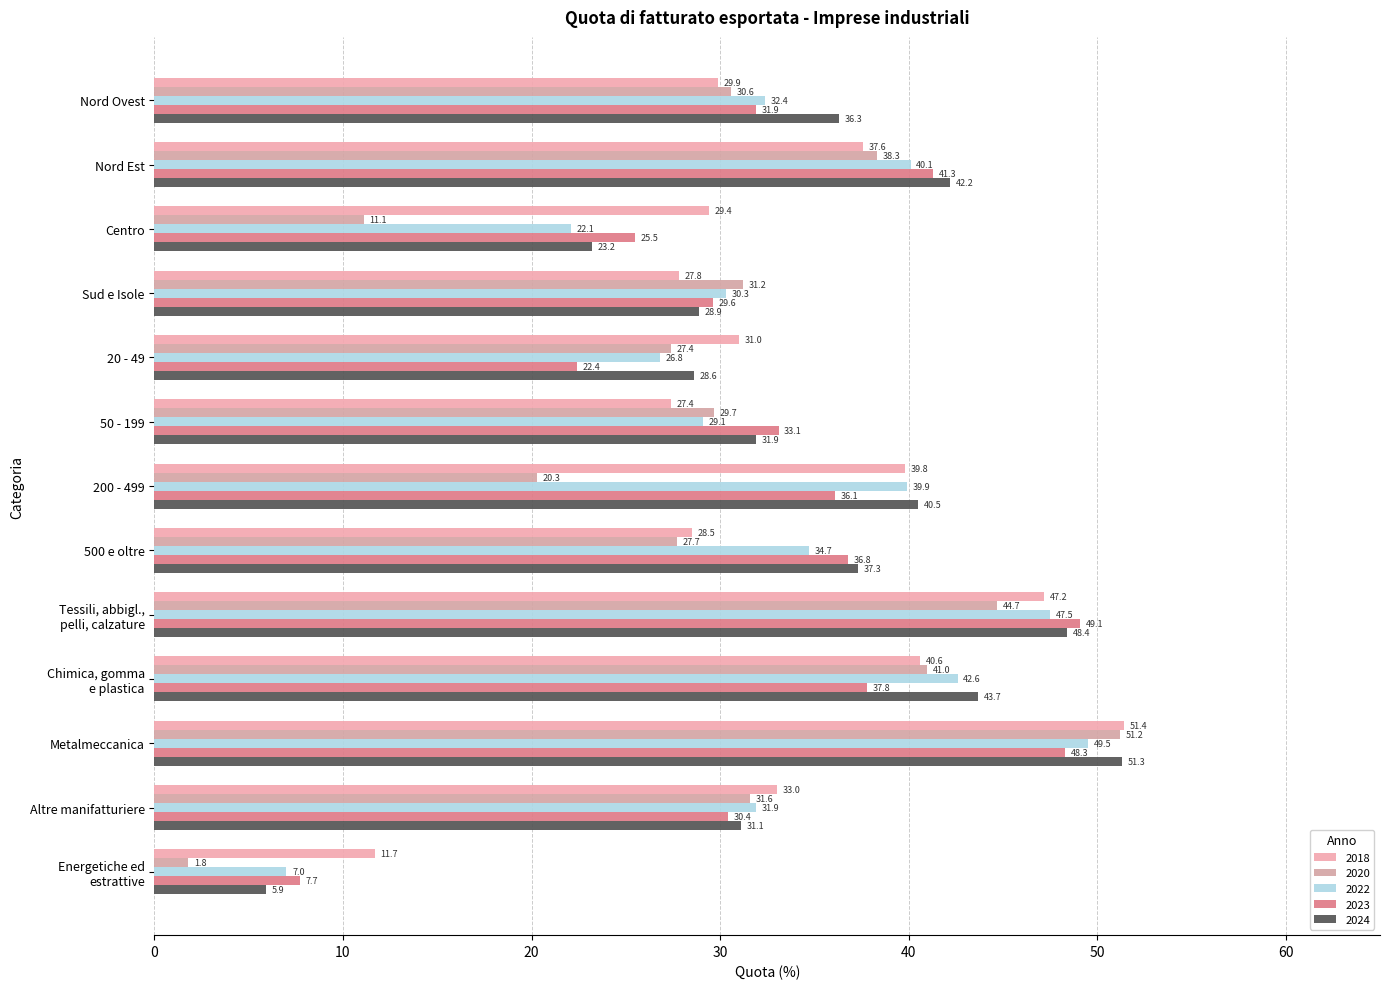

How many data points in 2020 are above 30?

7